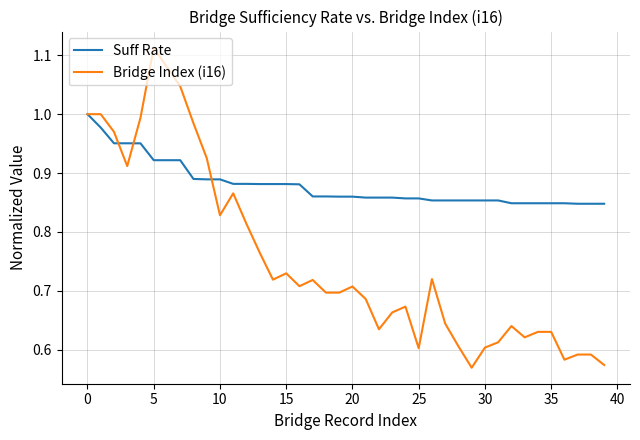

Which series has the largest range (max minus min)?

Bridge Index (i16)